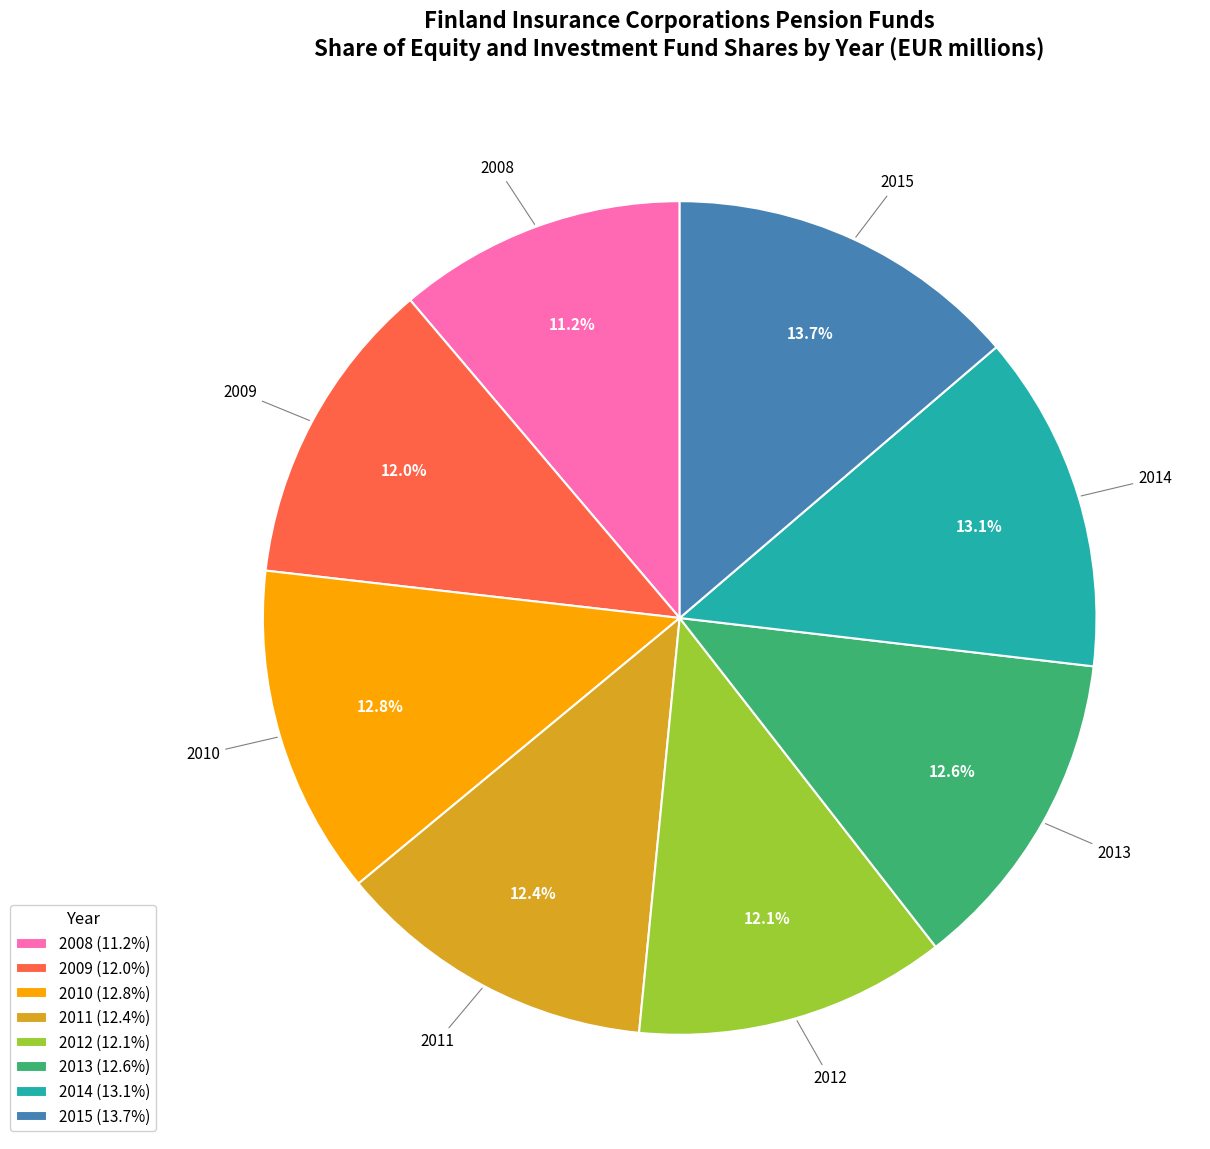

Combined, what portion of the pie is 2010 (12.8%) and 2013 (12.6%)?

25.4%